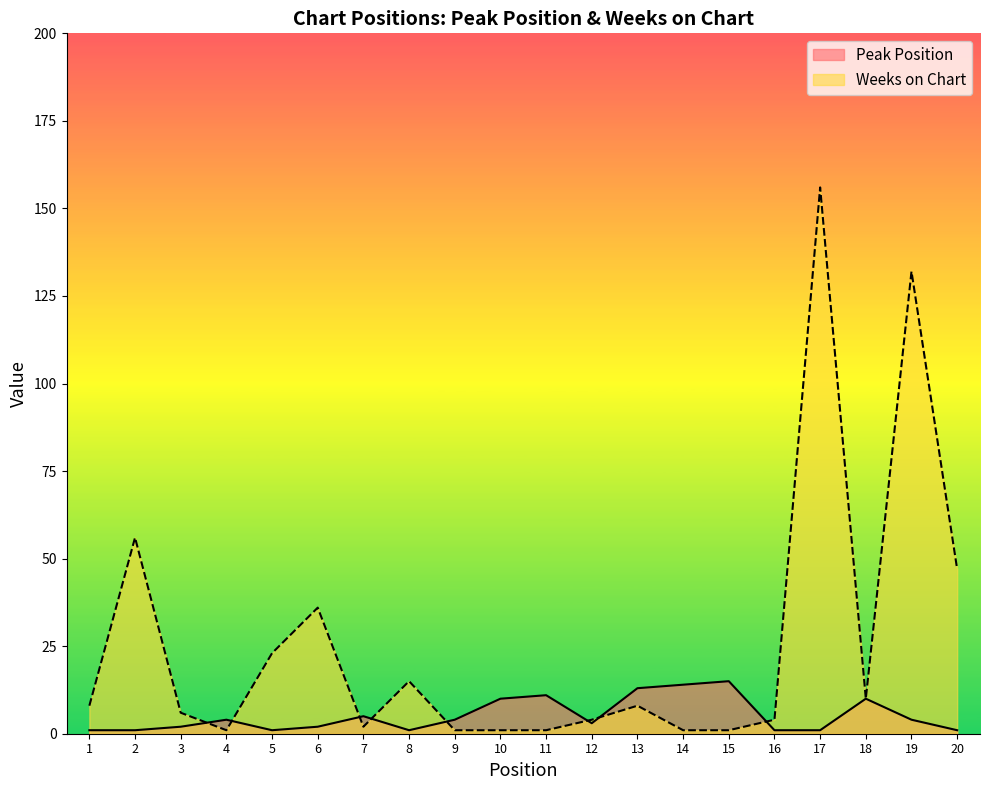

The value of Weeks on Chart at 13 is 8. True or false?

True